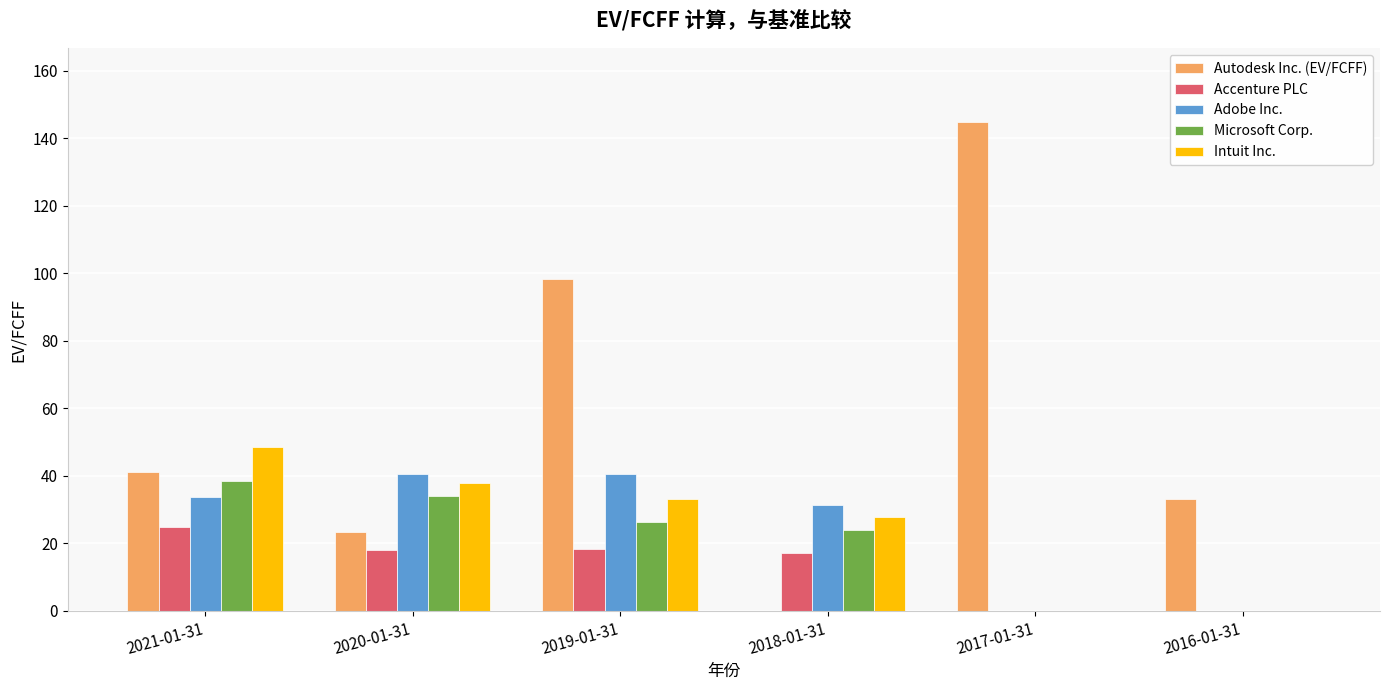

What is the total value across all series at 2021-01-31?

186.5